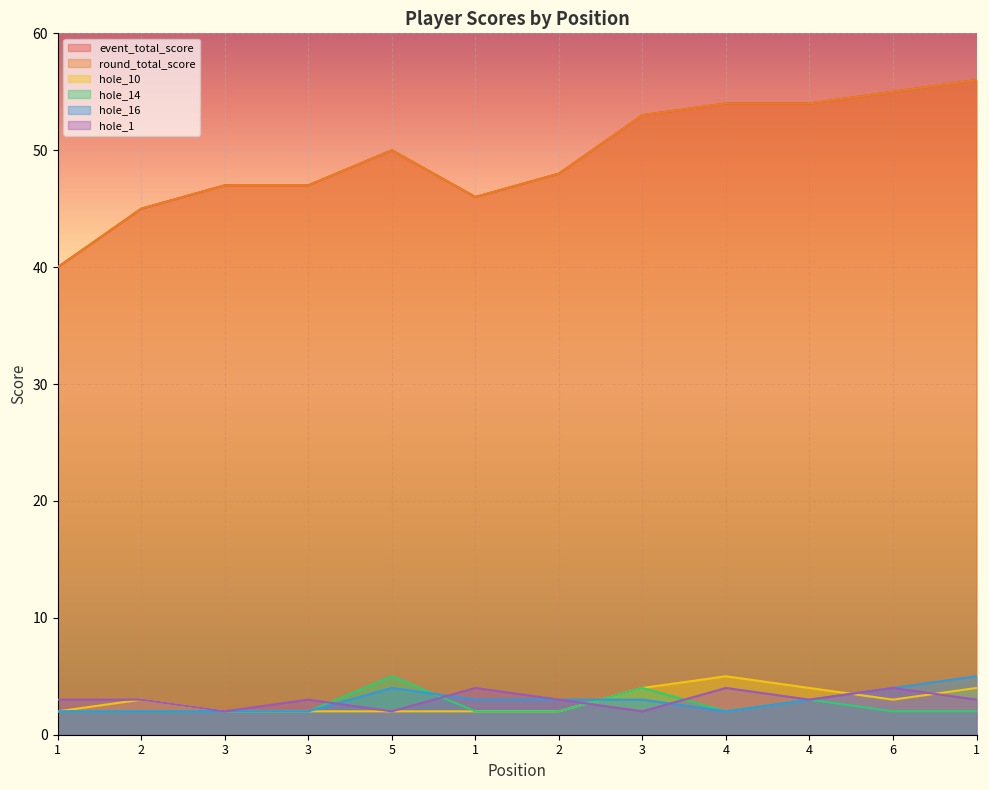

The value of event_total_score at 2 is 81. True or false?

False